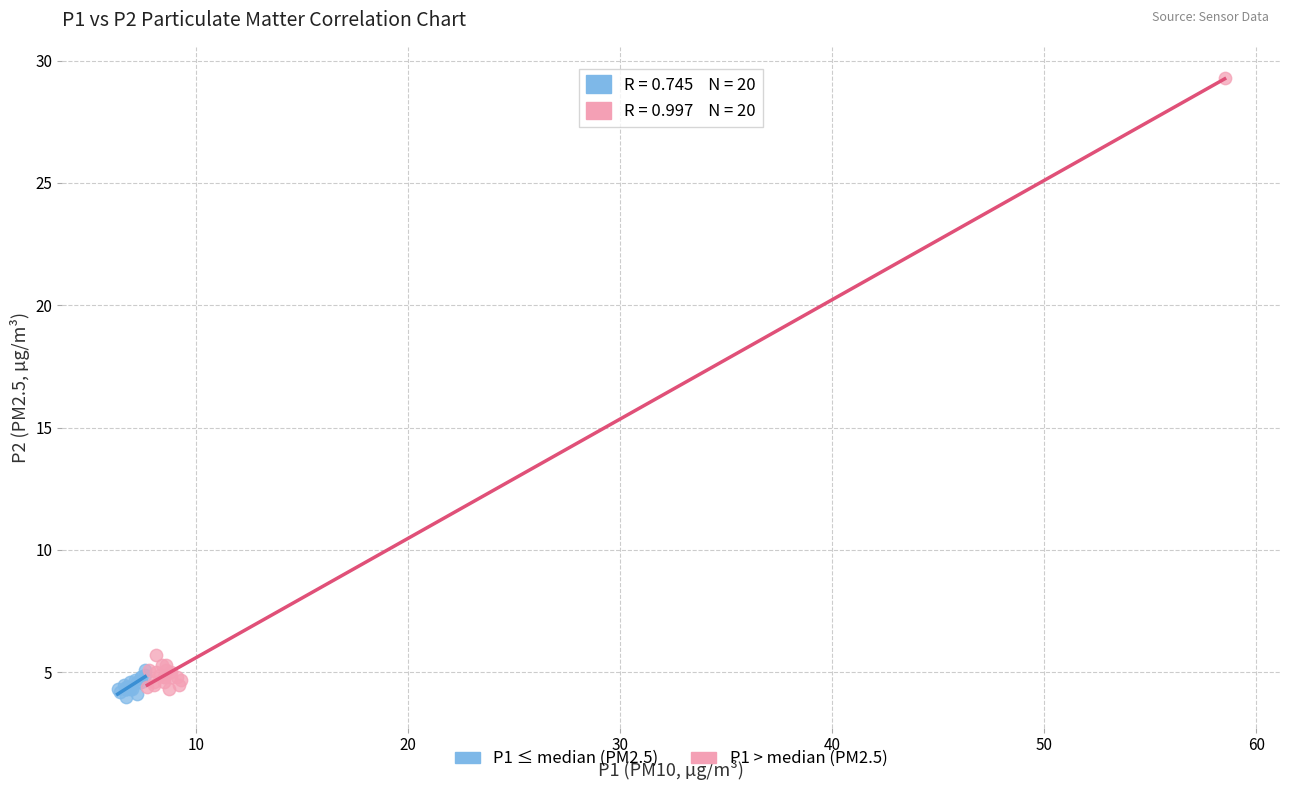

Which series contains the highest Y value?

P1 > median (PM2.5)